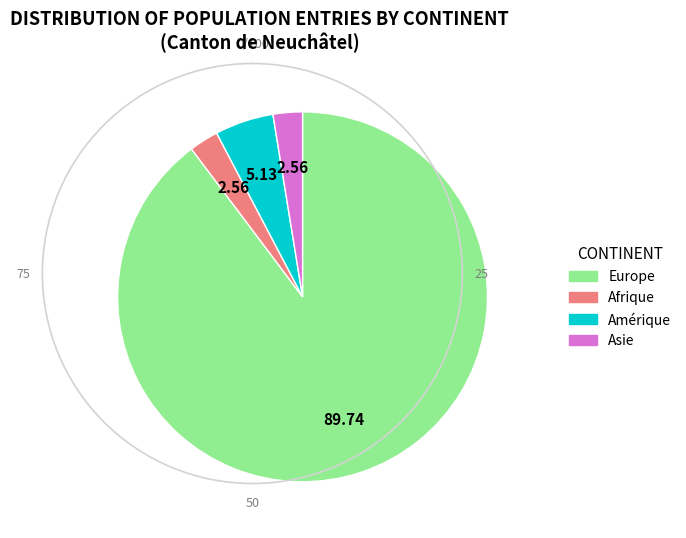

Does Europe represent more than half of the total?

Yes